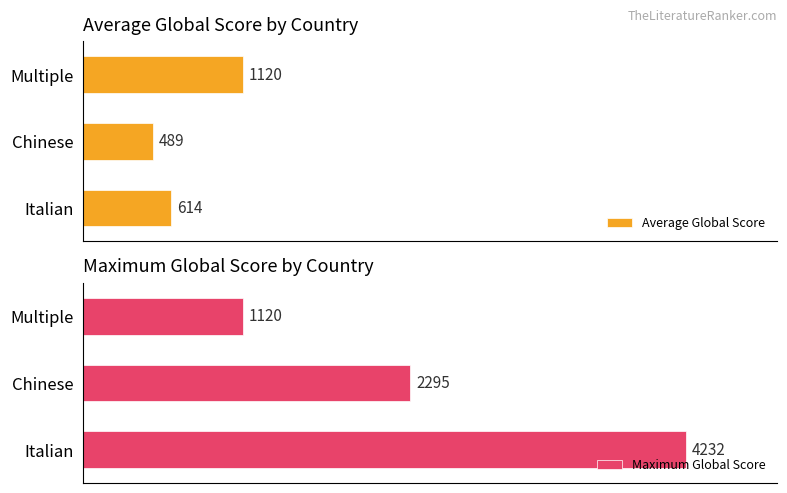

Where is Average Global Score nearest to the value 804?

Italian